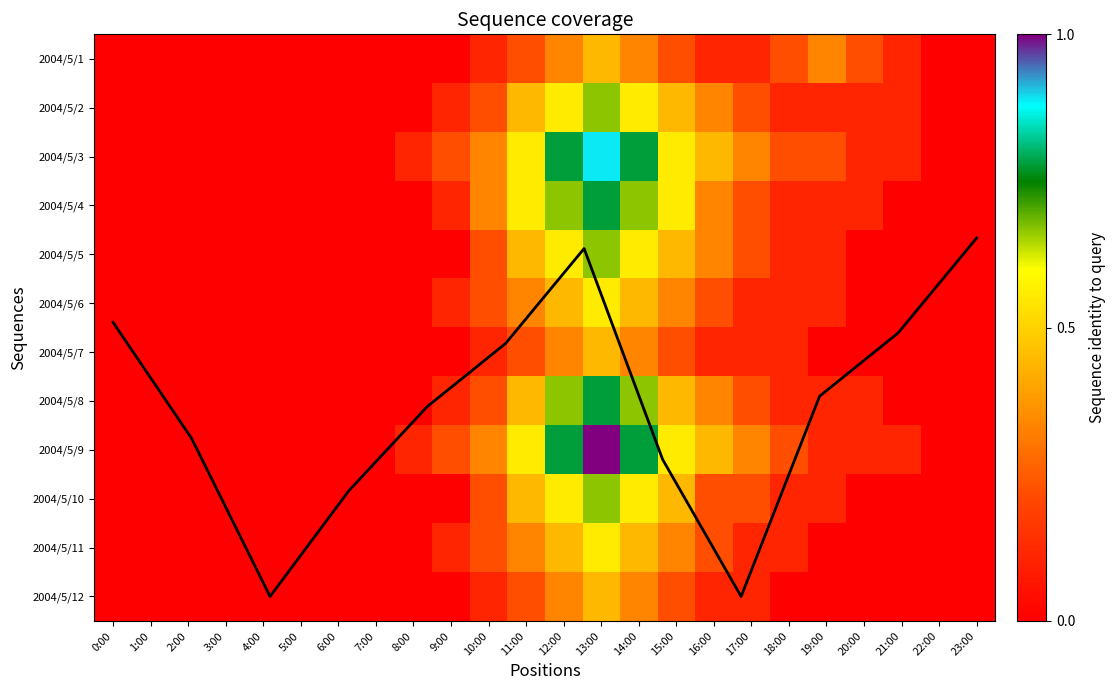

Is it true that 2004/5/1 equals 0 at 1:00?

True